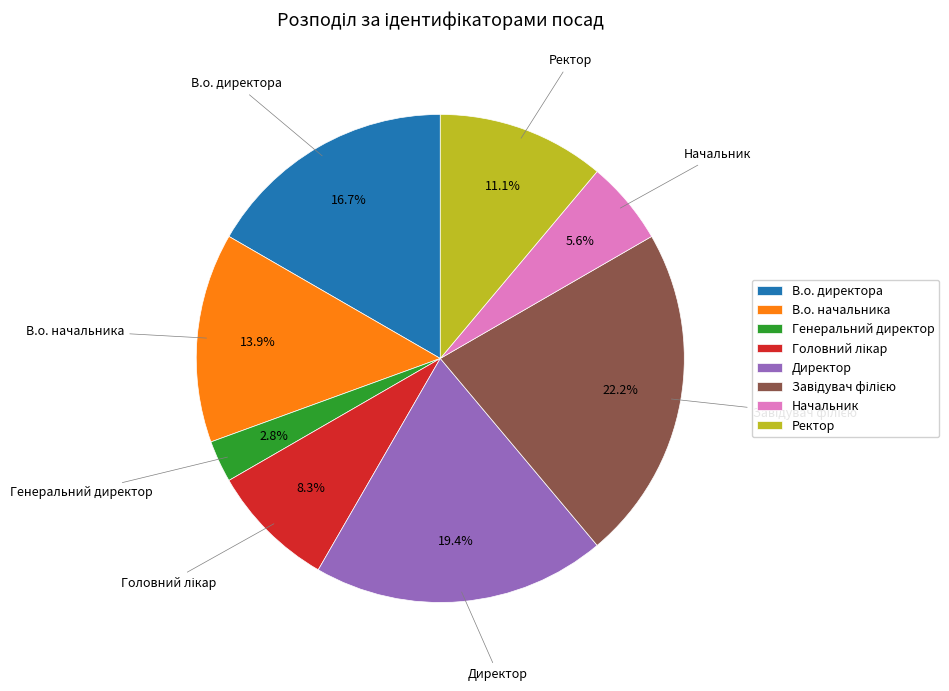

Is there a majority slice in this chart?

No